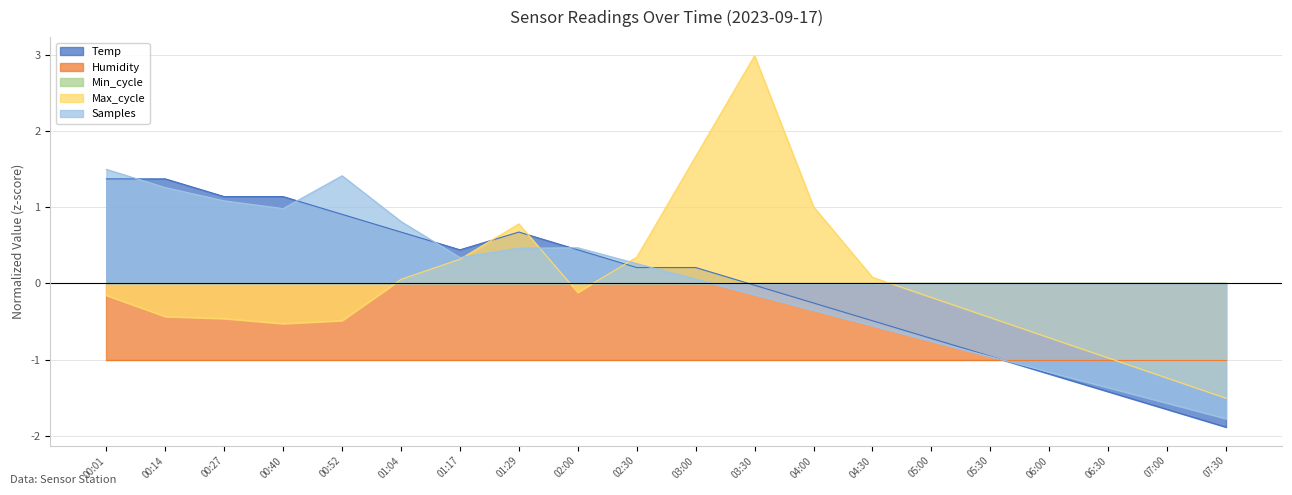

Is the value of Temp at 01:17 greater than the value of Samples at 00:14?

No